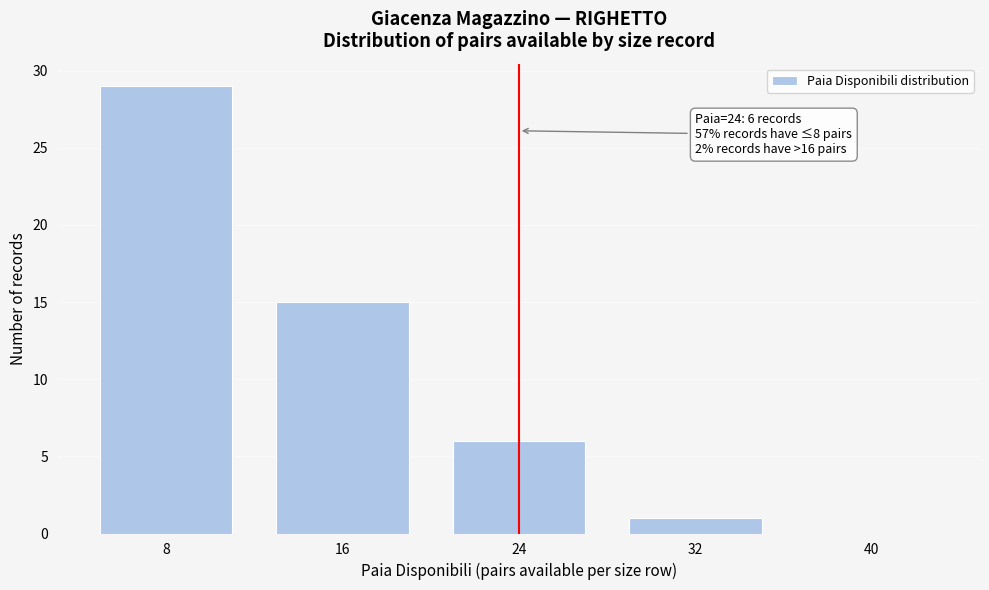

Reading right to left, extract all data points from this chart.

40=0	32=1	24=6	16=15	8=29